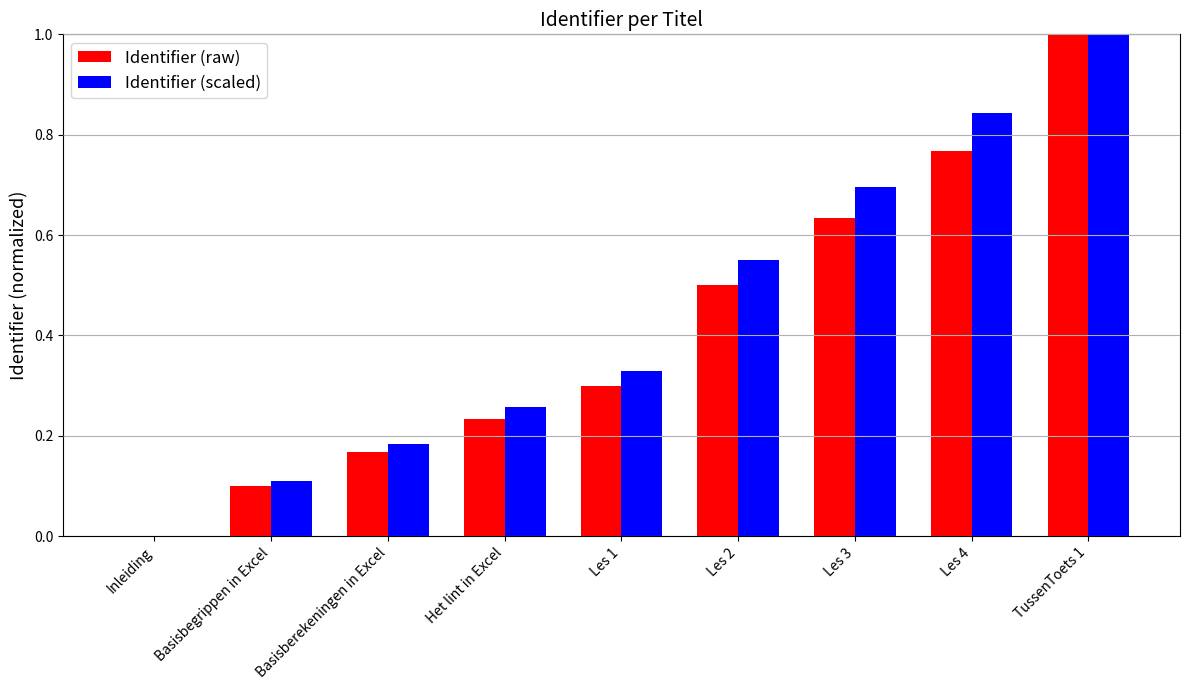

How many series are shown in this chart?

2